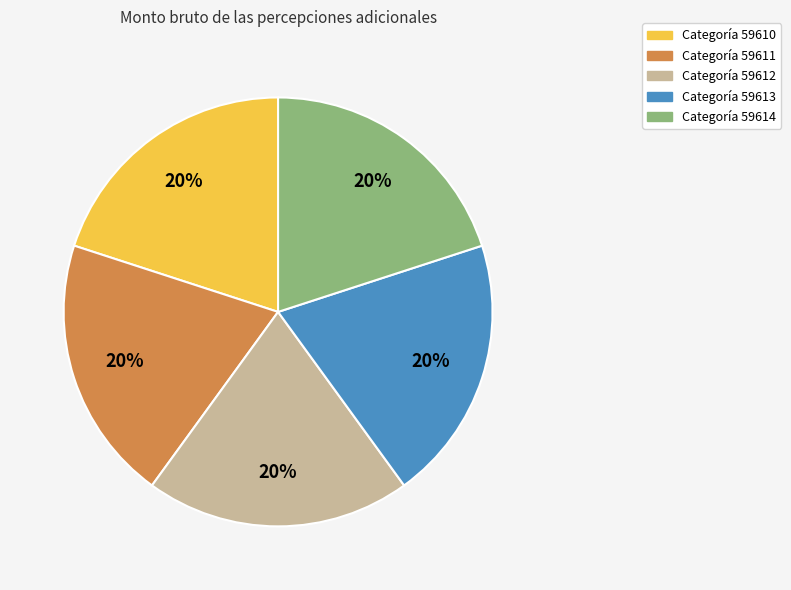

Approximately how many times larger is the value at Categoría 59613 compared to Categoría 59610?

1.0